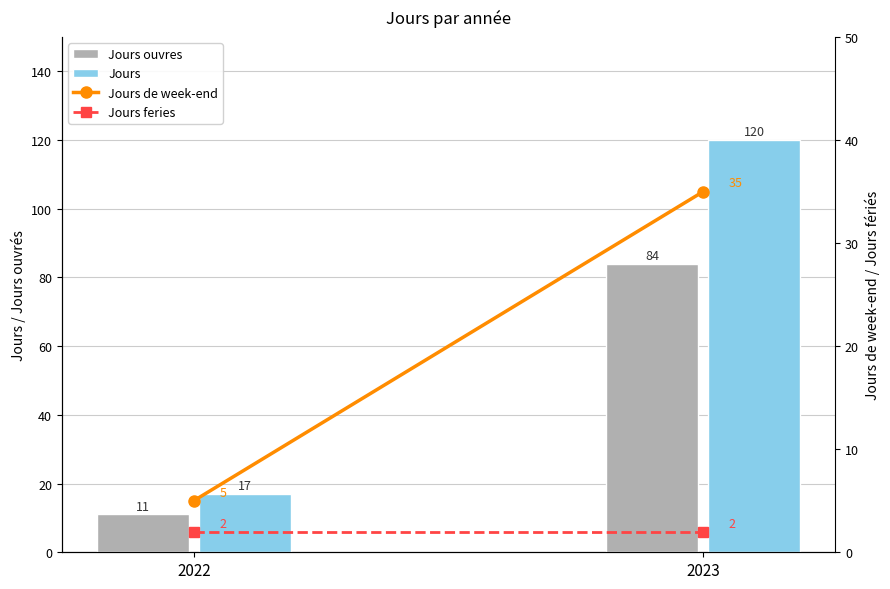

Which series has the widest spread of values?

Jours